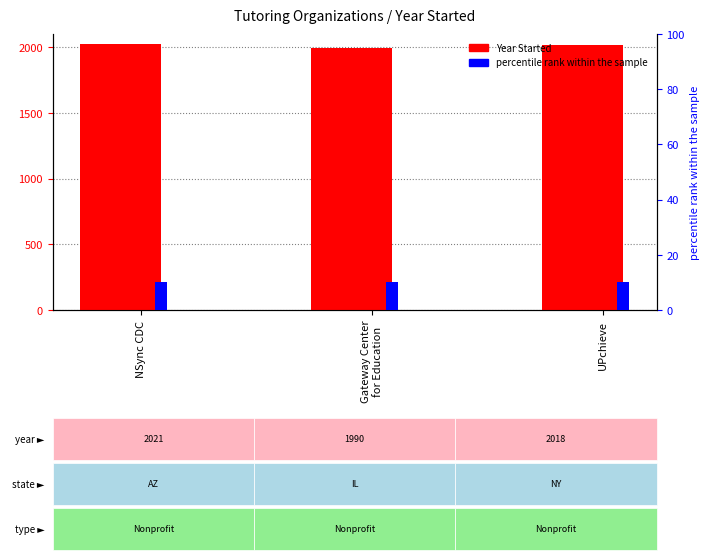

Reading left to right, what are all the values shown in this chart?

Year Started: 2021	1990	2018
percentile rank: 10	10	10